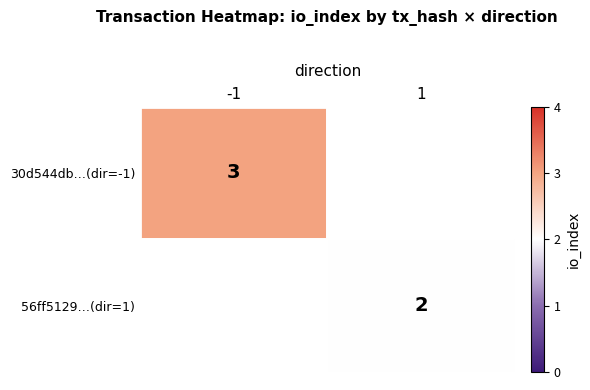

The 56ff5129…(dir=1) series shows 3 at 1. True or false?

False